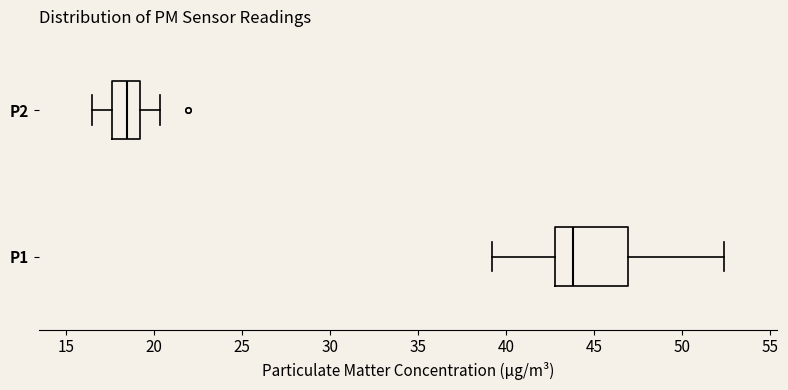

Which box is the widest, from its left edge to its right edge?

P1